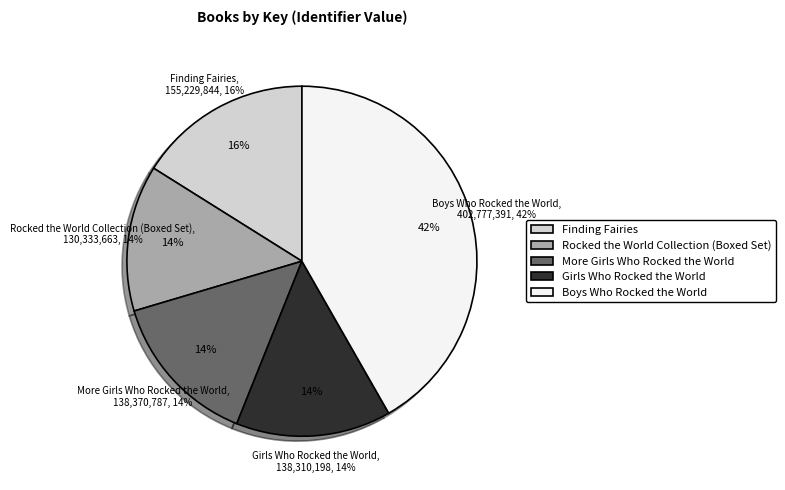

True or false: Rocked the World Collection (Boxed Set) accounts for 6% of the total.

False